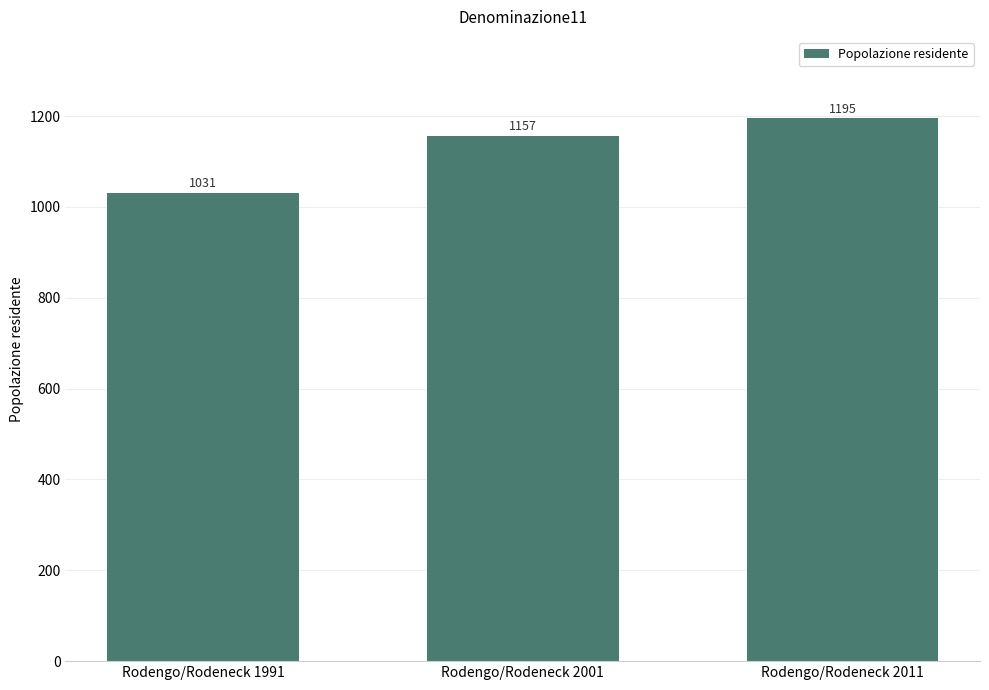

Rank the categories by value from lowest to highest.

Rodengo/Rodeneck 1991, Rodengo/Rodeneck 2001, Rodengo/Rodeneck 2011